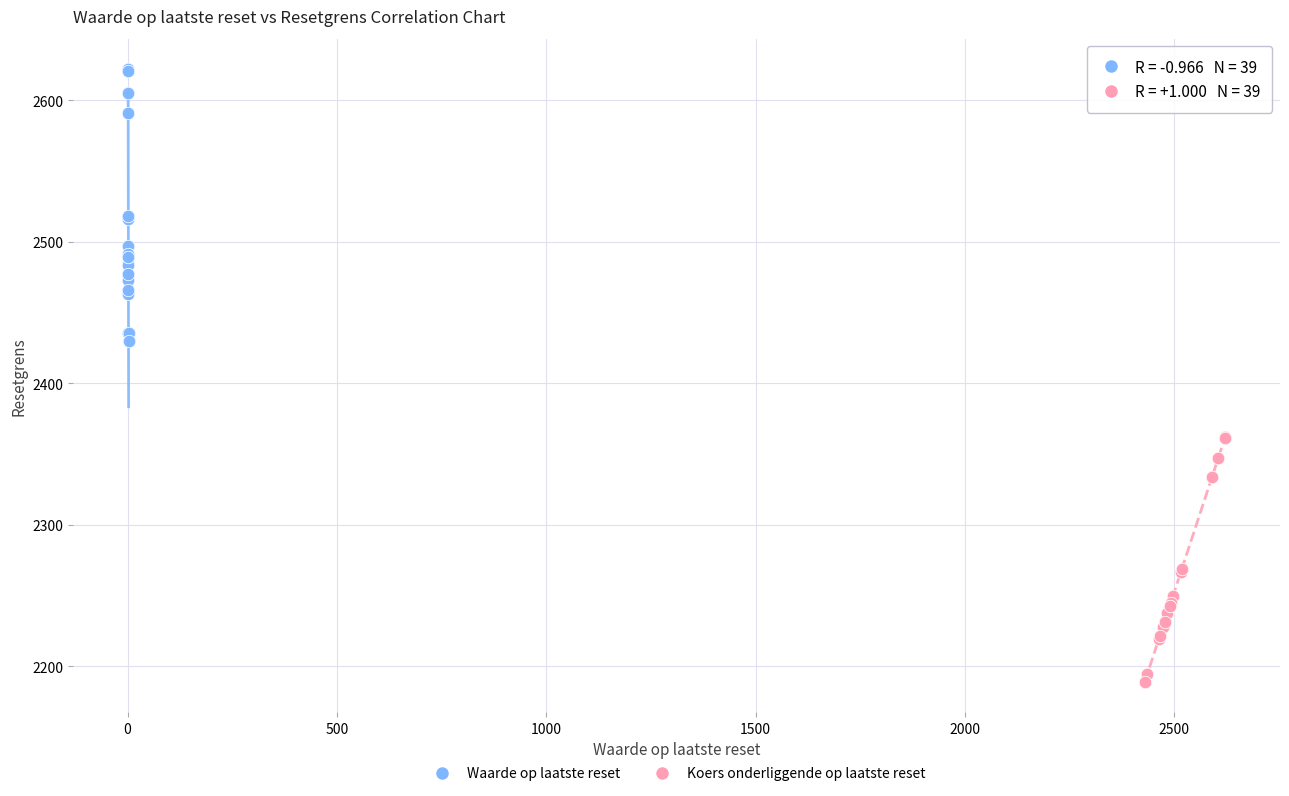

What are all the series names shown in the legend?

Waarde op laatste reset, Koers onderliggende op laatste reset